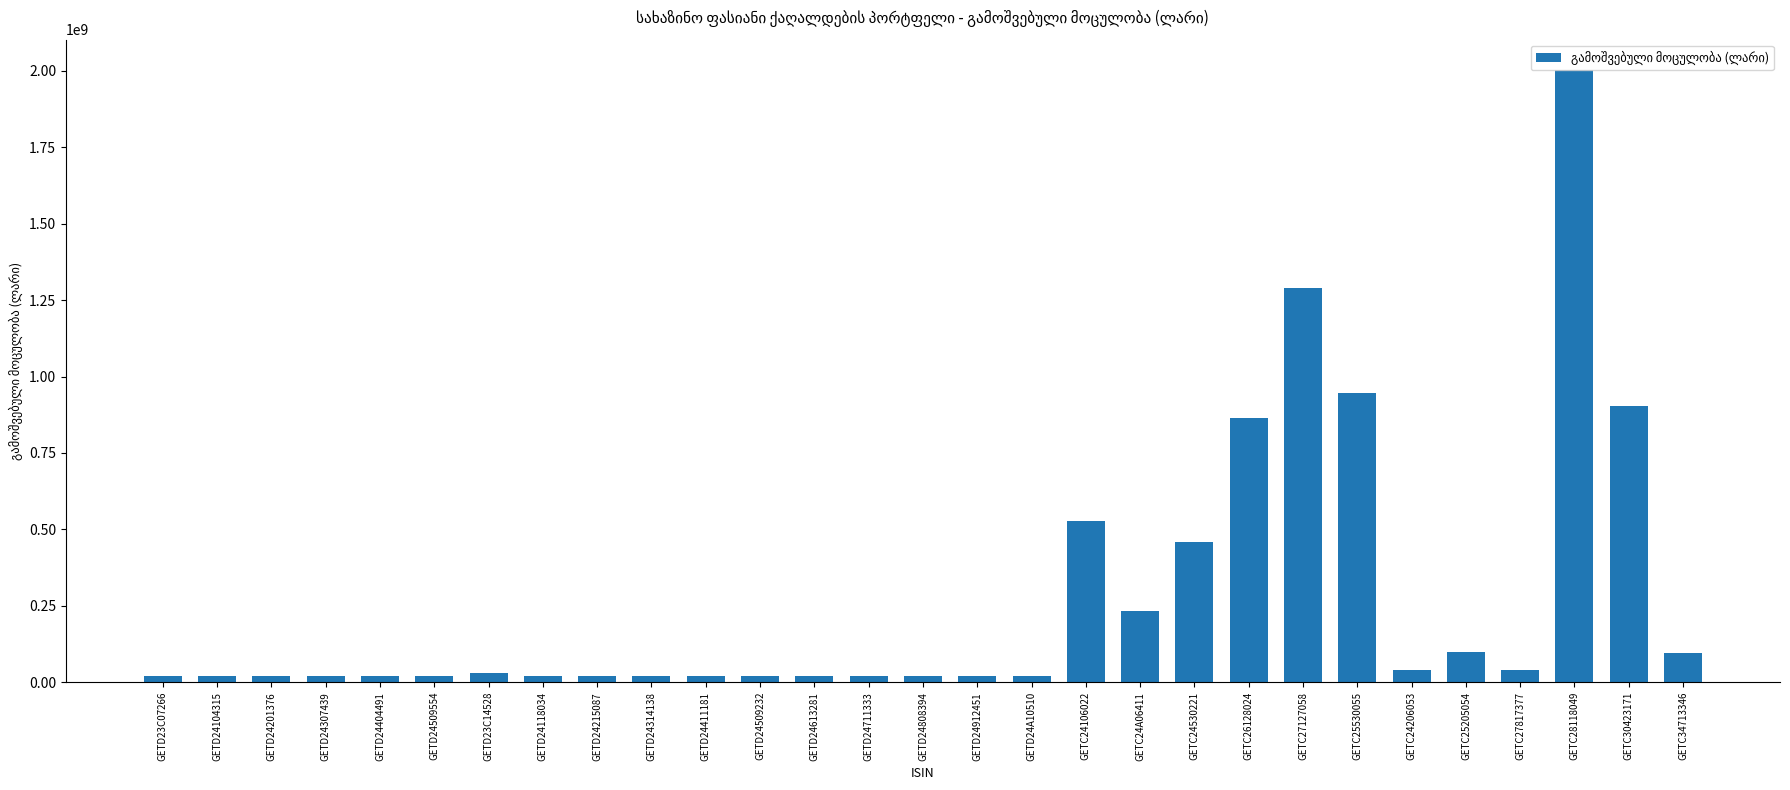

The chart shows a value of 97520000 at GETC25205054. True or false?

True